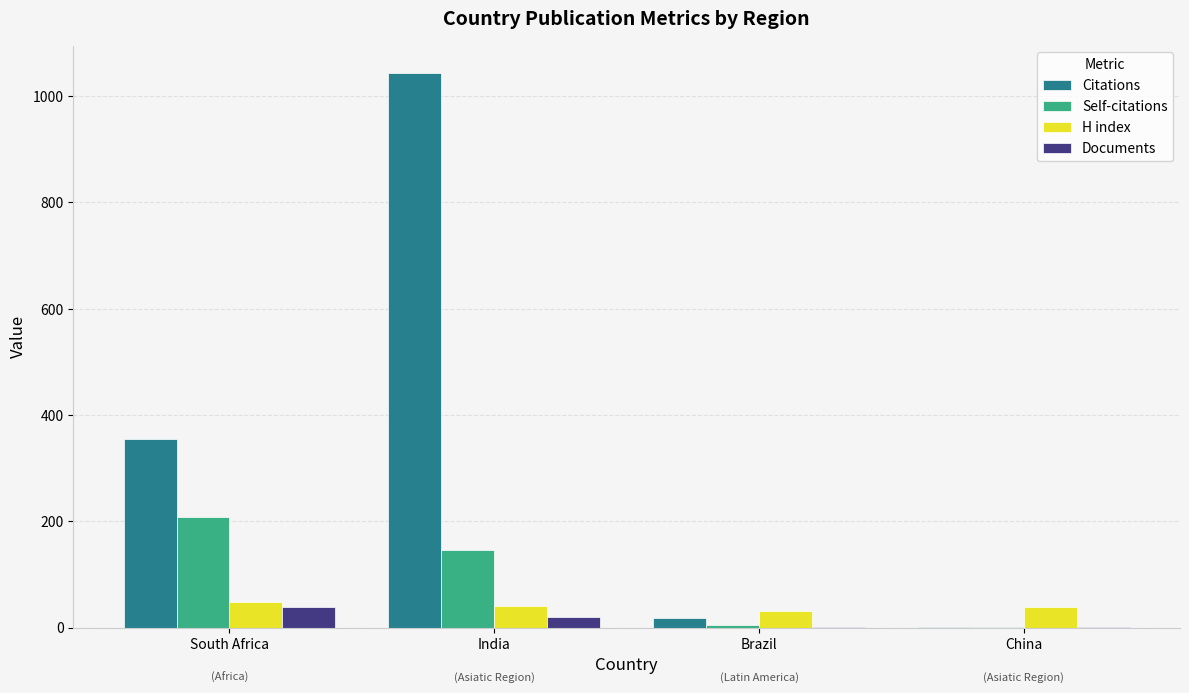

True or false: Documents has a value of 38 at South Africa.

True